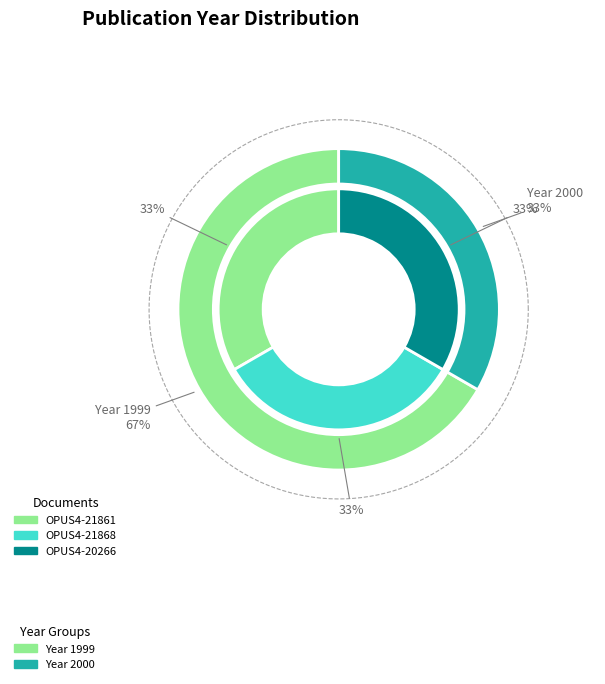

Rank the categories by value from highest to lowest.

OPUS4-20266, OPUS4-21861, OPUS4-21868